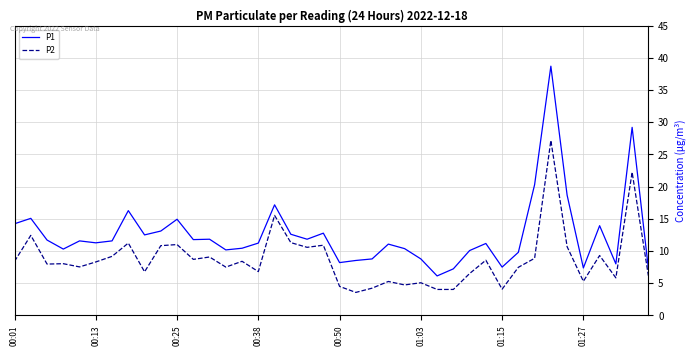

Rank the series by their maximum value, from lowest to highest.

P2, P1